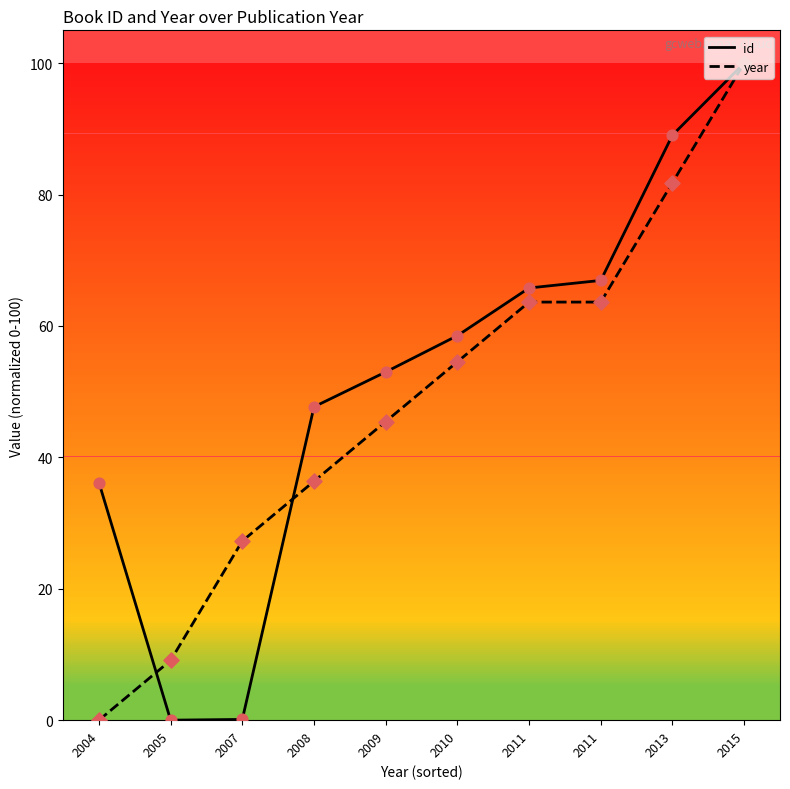

What are all the series names shown in the legend?

id, year